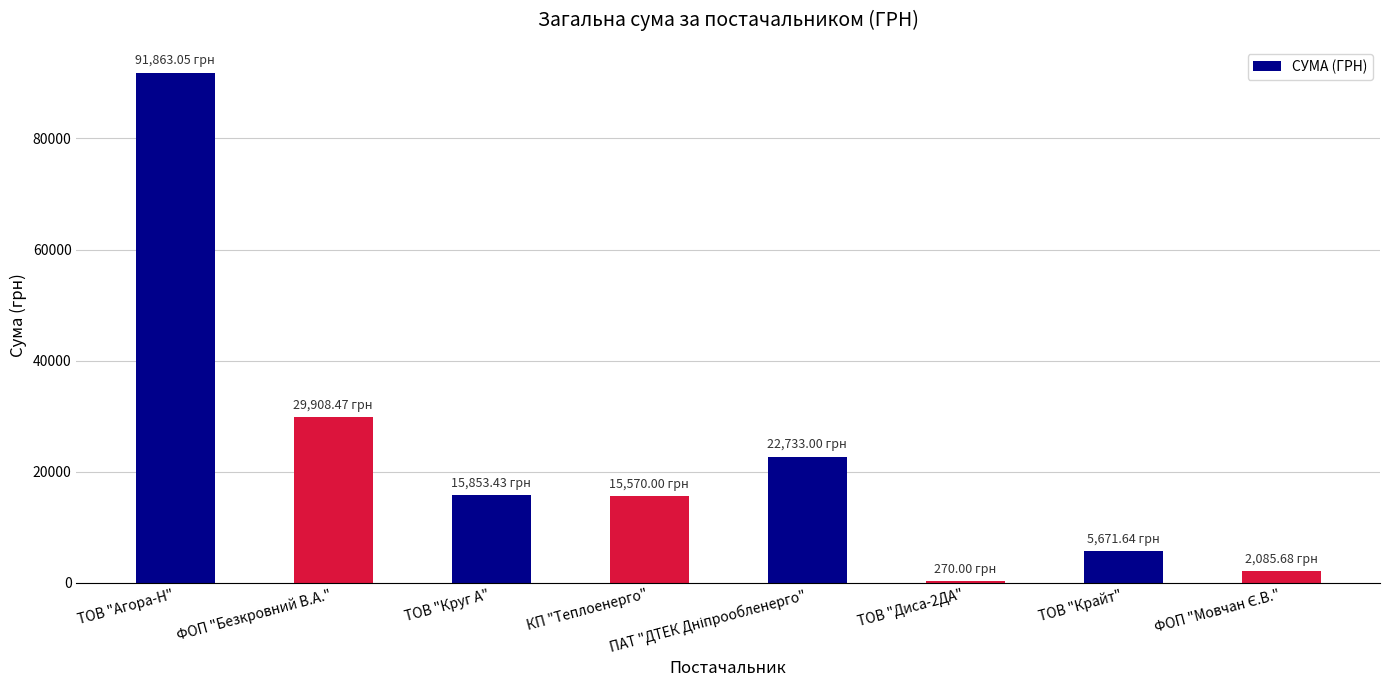

What is the ratio of the value at КП "Теплоенерго" to the value at ФОП "Безкровний В.А."?

0.5